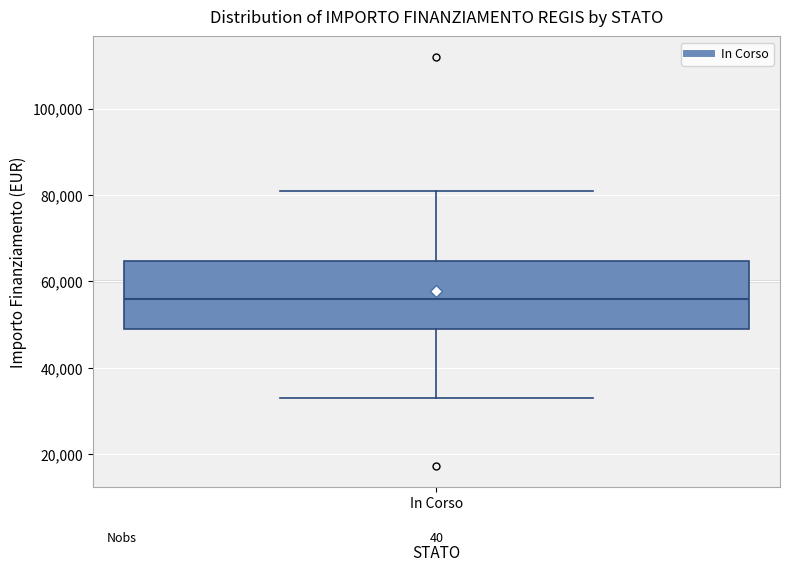

Where does the upper whisker of the box for In Corso end on the y-axis? The values are not printed on the chart, so give them approximately, as read against the axis.

80000